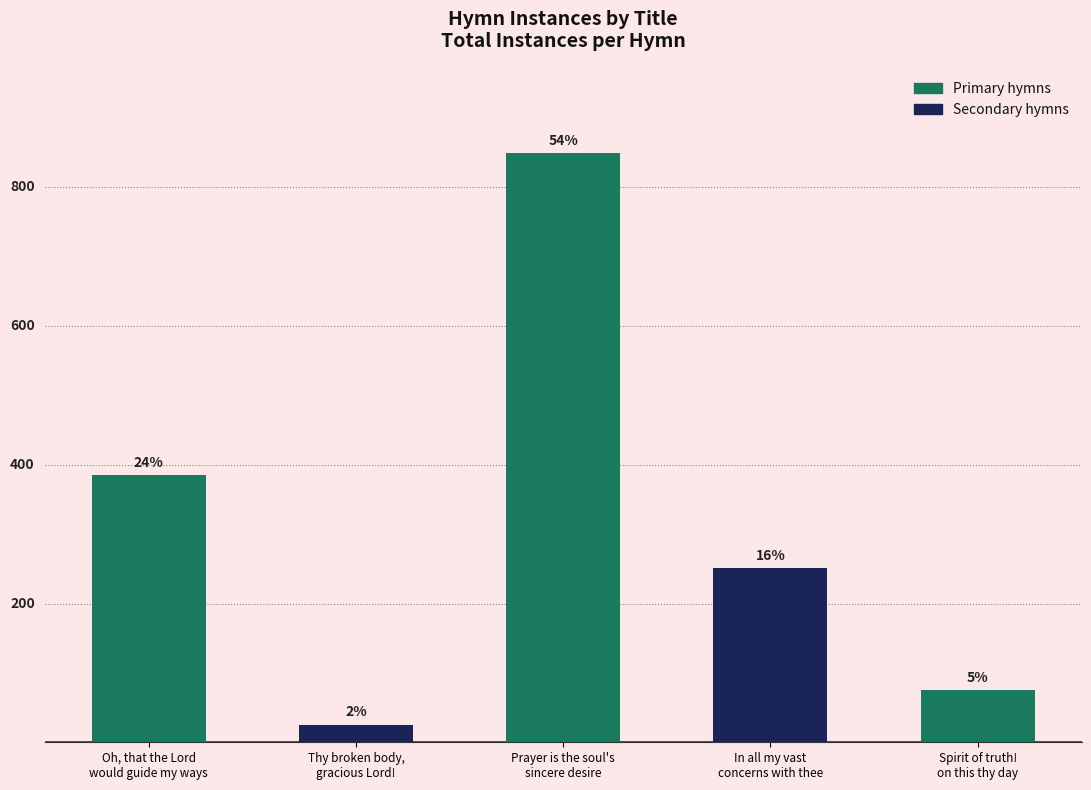

What is the average value?

317